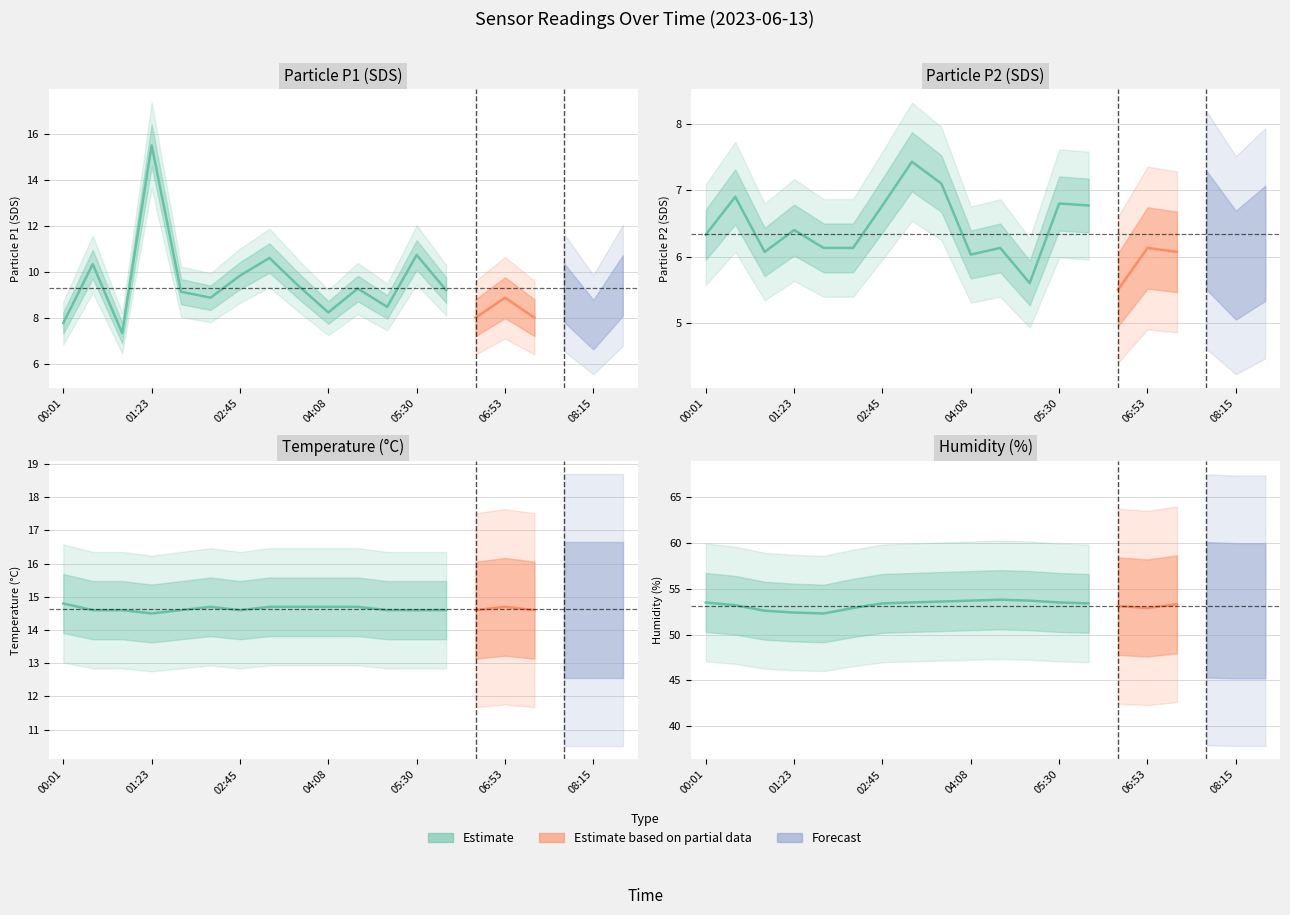

What is the greatest value displayed?

53.8